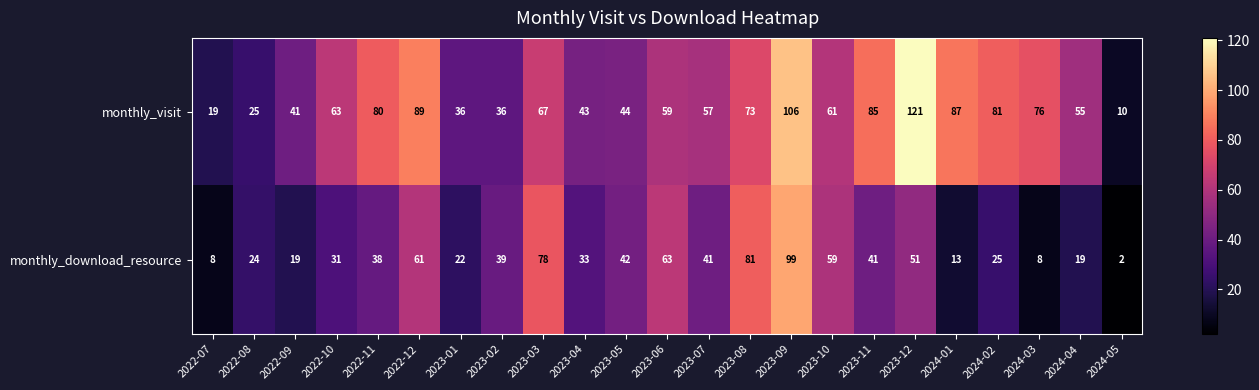

At which category does the chart reach its peak across all series?

2023-12